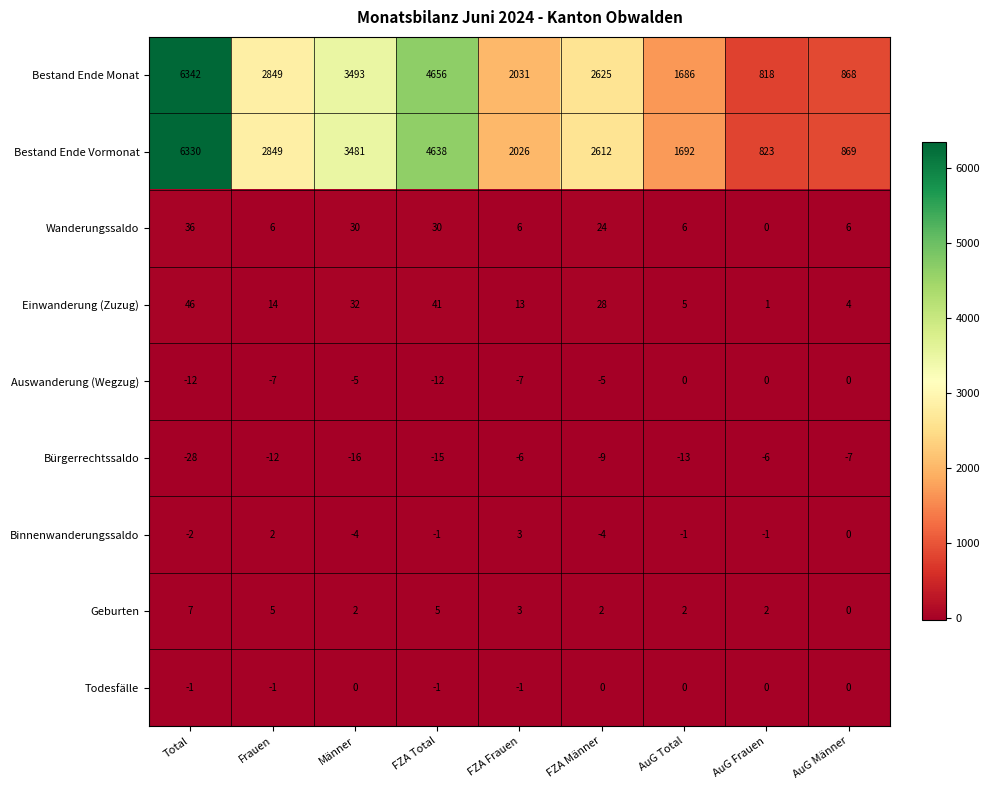

True or false: Bestand Ende Monat has a value of 868 at AuG Männer.

True